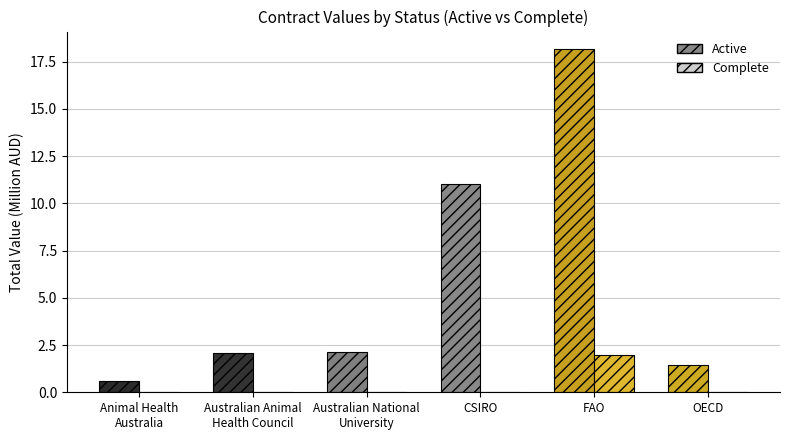

At which category is the sum across all series the highest?

FAO